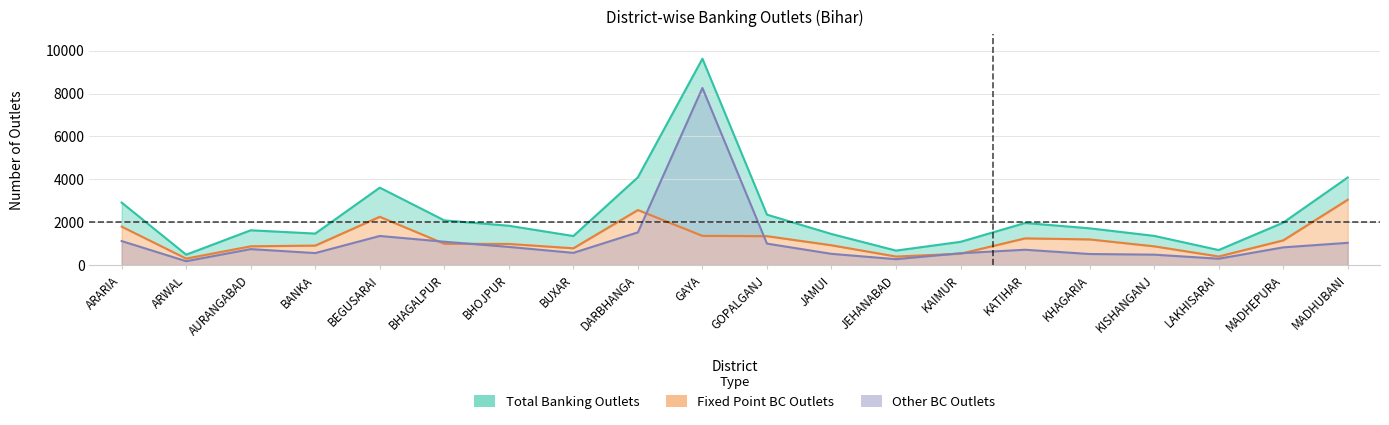

In Other BC Outlets, how many points are higher than both neighbors (excluding endpoints)?

4